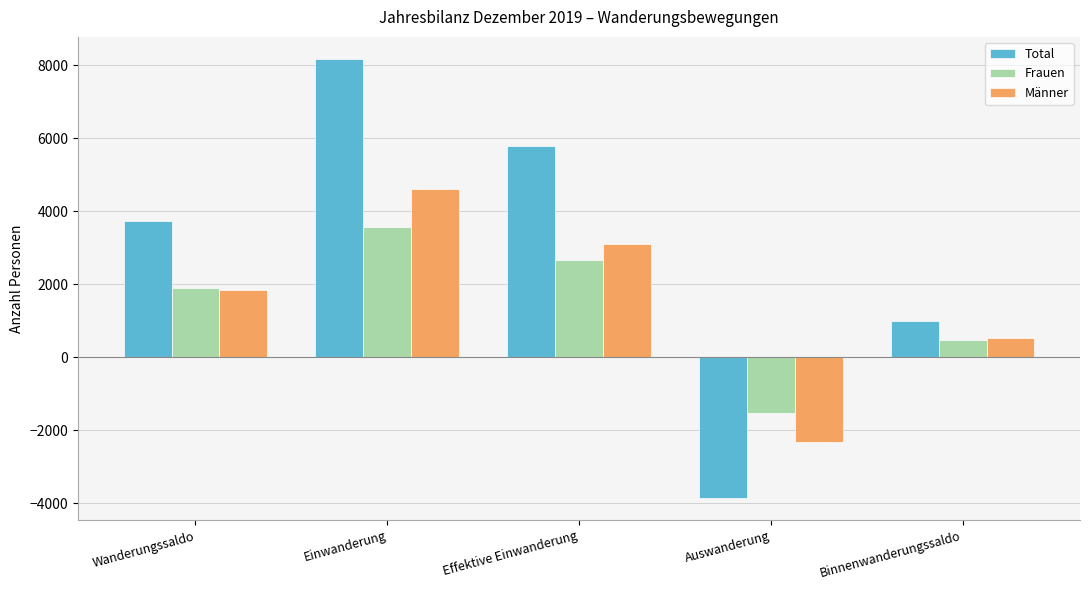

How many positive values does the Männer series have?

4